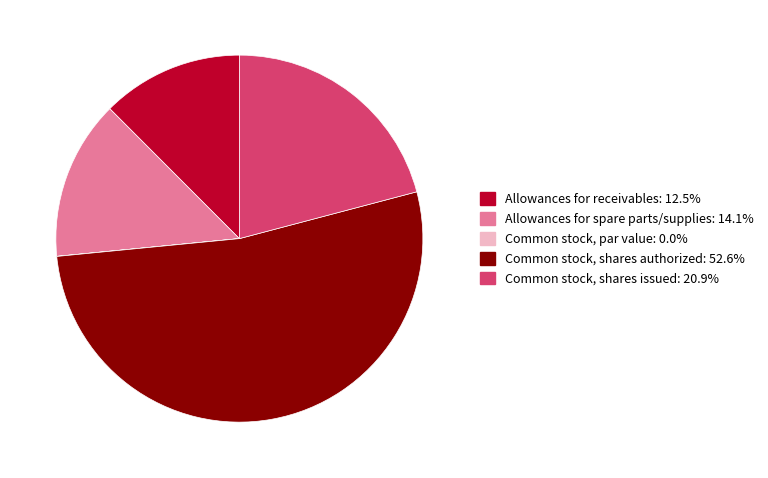

Between Common stock, shares authorized and Allowances for spare parts/supplies, which is larger?

Common stock, shares authorized